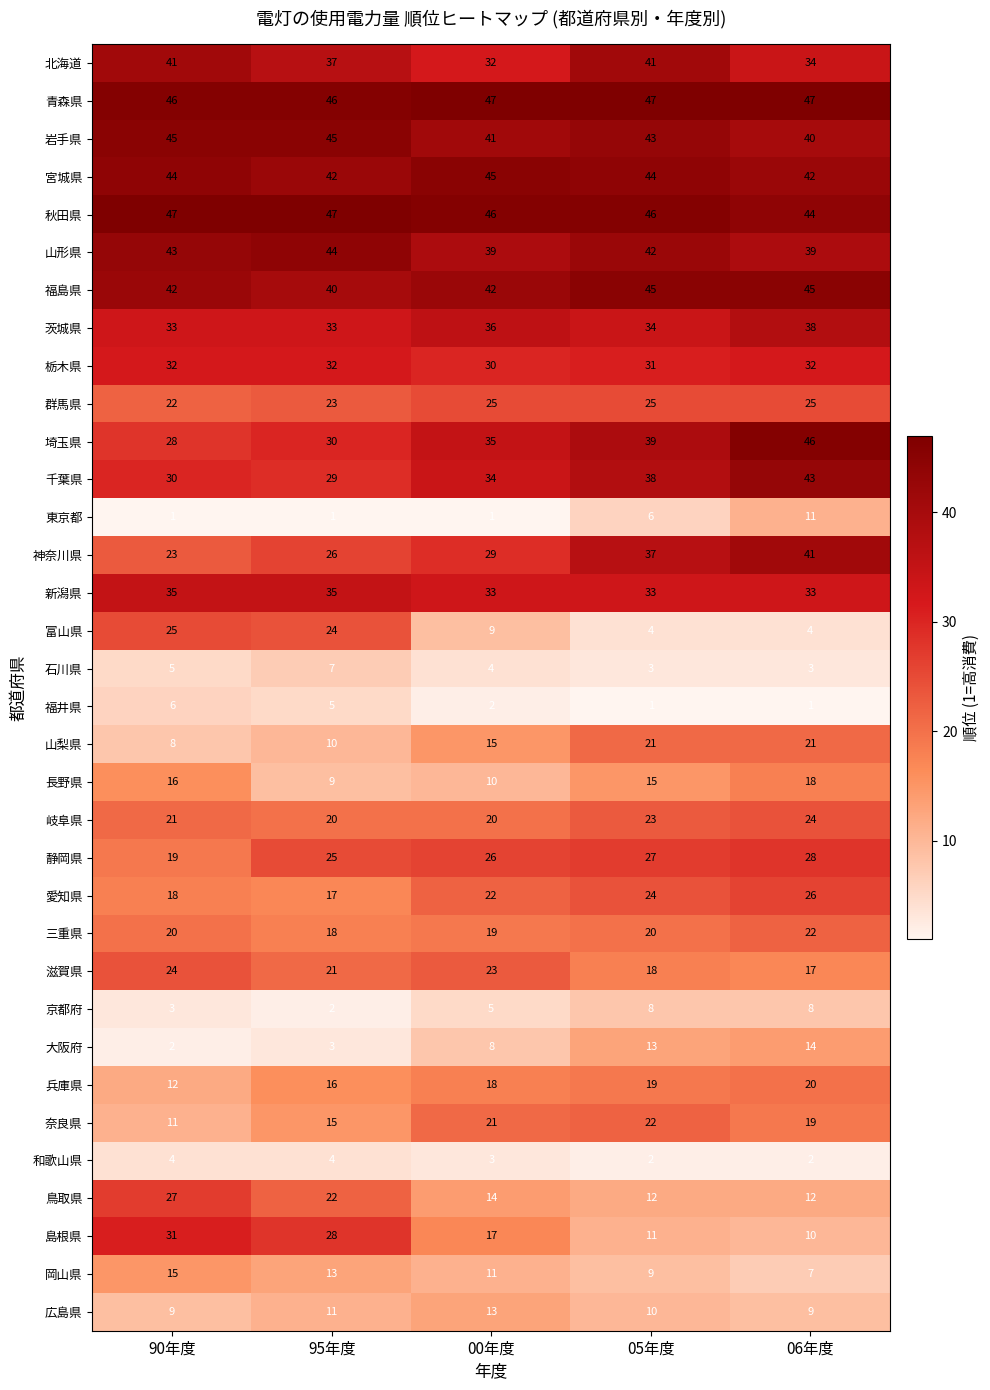

At how many categories does at least one series exceed 13?

5